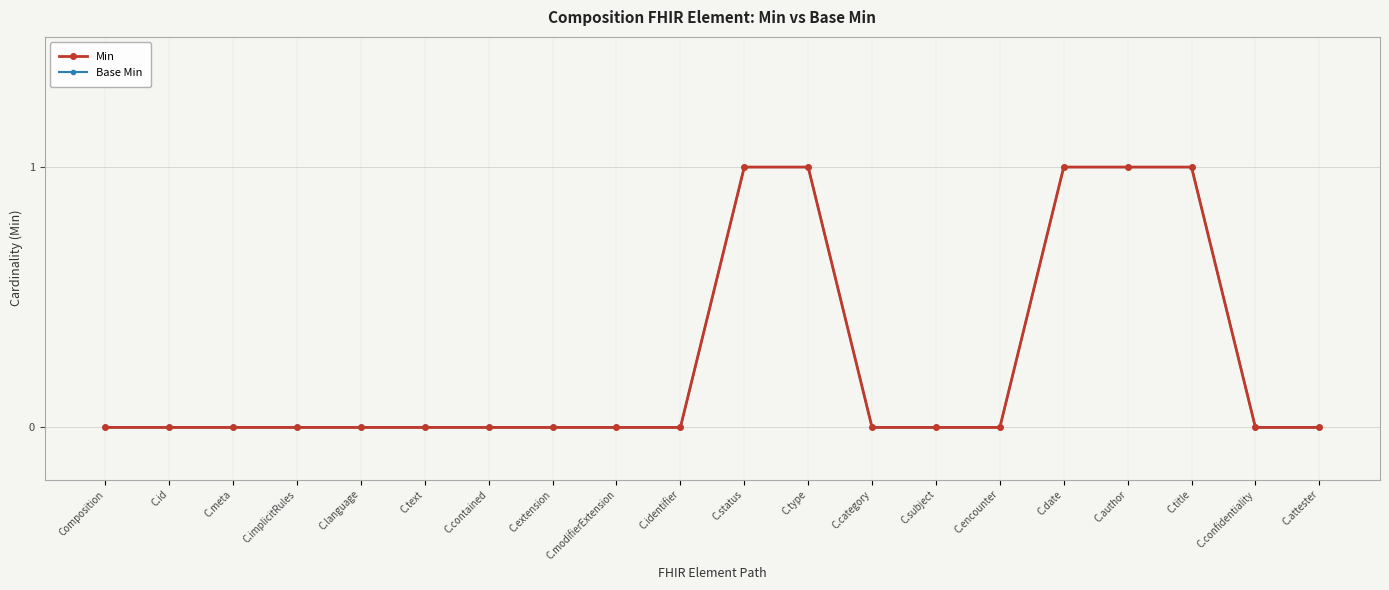

Which label corresponds to the smallest value in the chart?

Composition